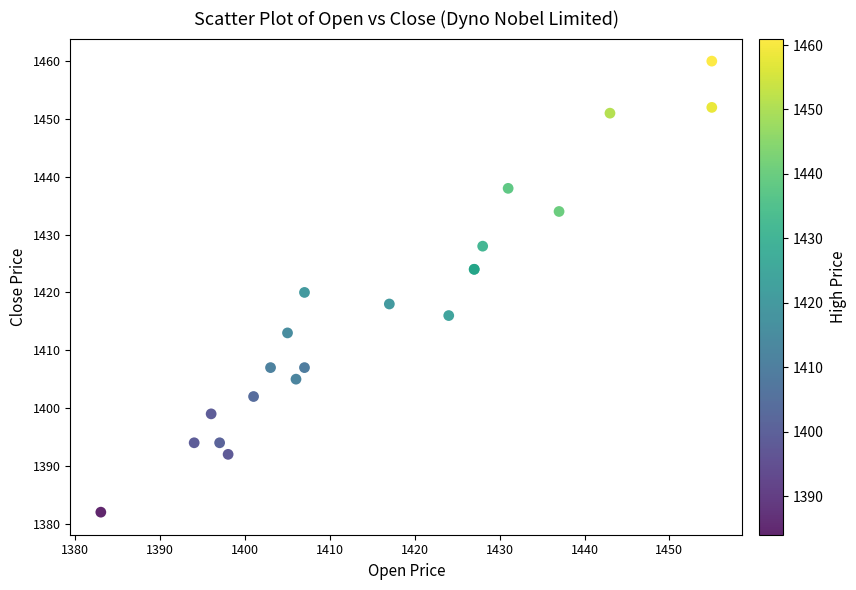

What Y value in the scatter plot is closest to 1421?

1420